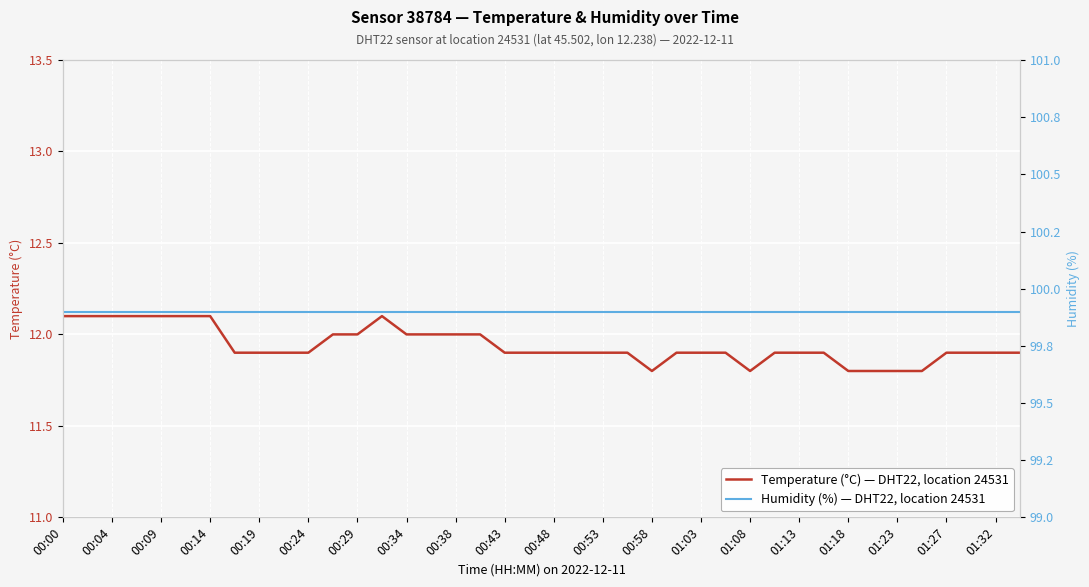

True or false: Humidity (%) — DHT22, location 24531 and Temperature (°C) — DHT22, location 24531 intersect in this chart.

False